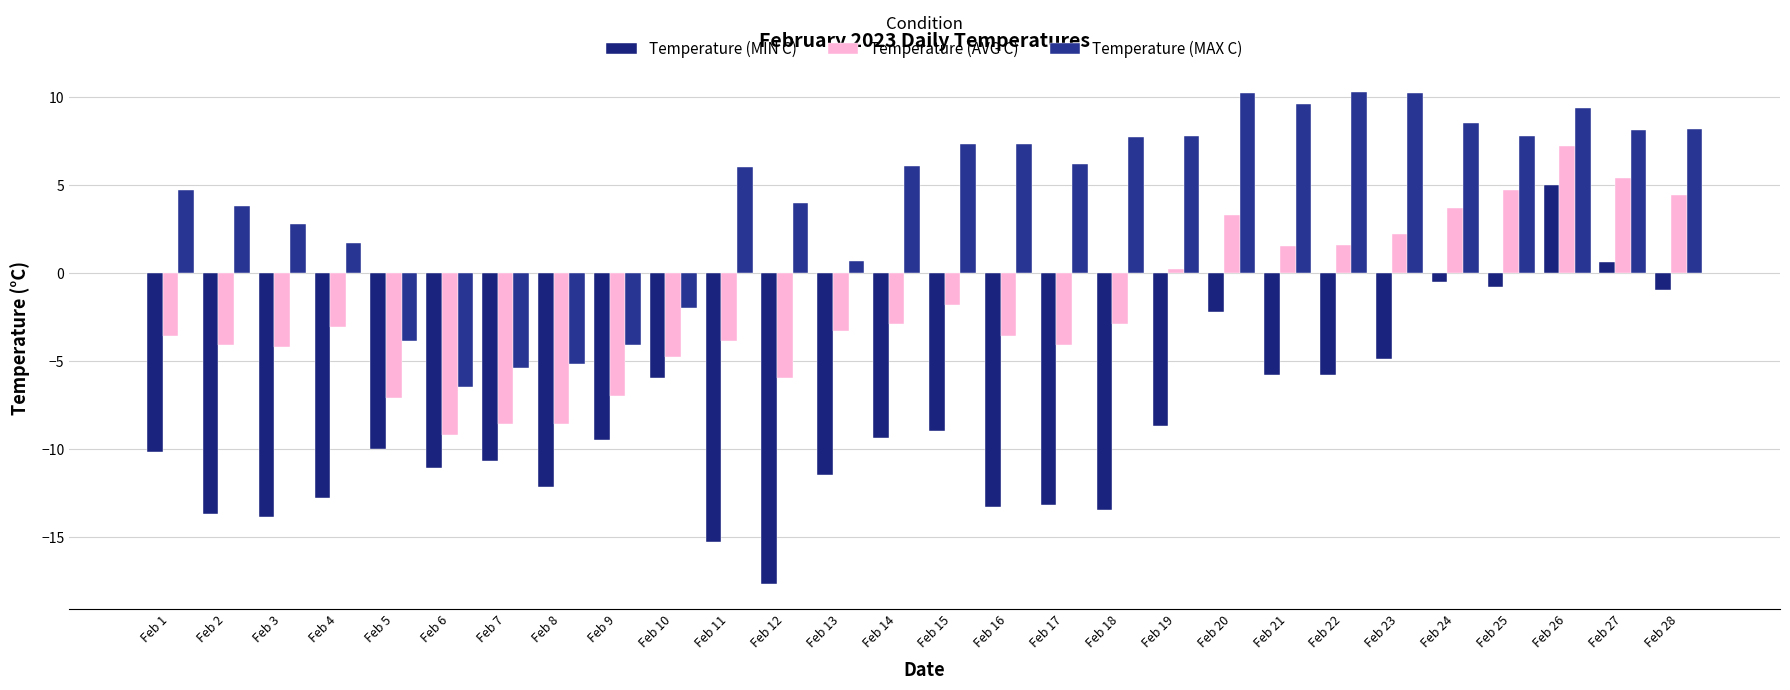

What is the total value across all series at Feb 15?

-3.5